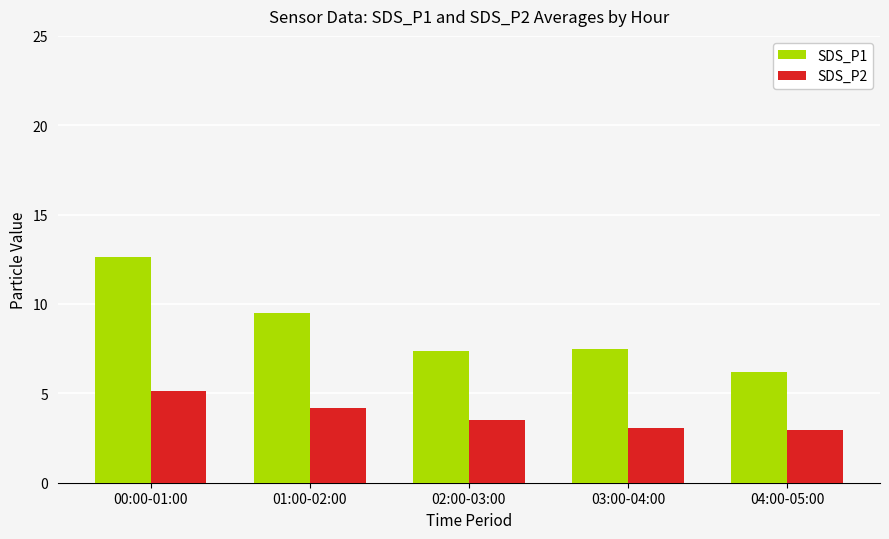

What is the value of the SDS_P1 bar at the 1st from the left?

12.7